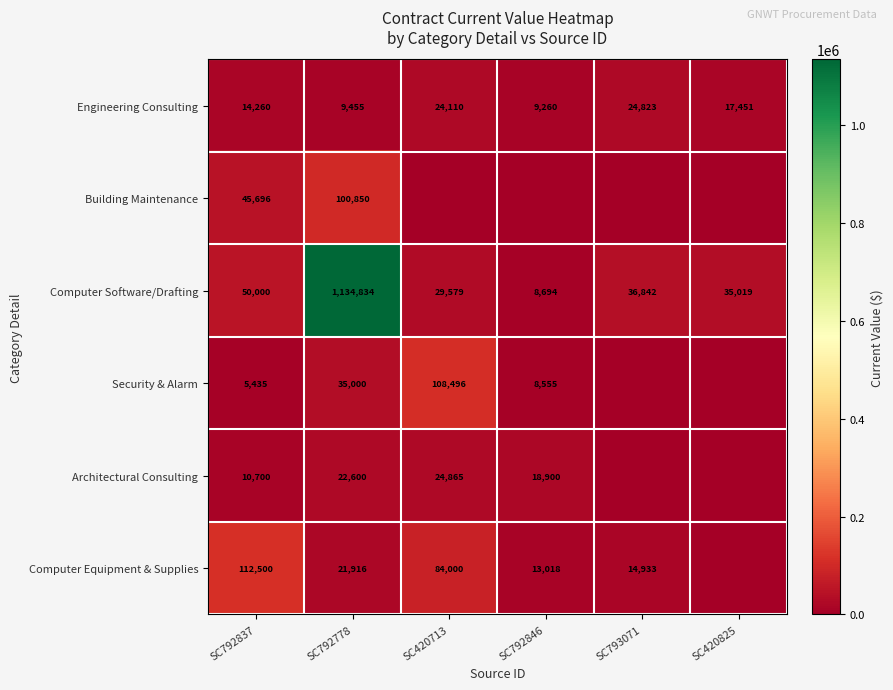

What is the difference between the highest and lowest values at SC420713?

108496.0